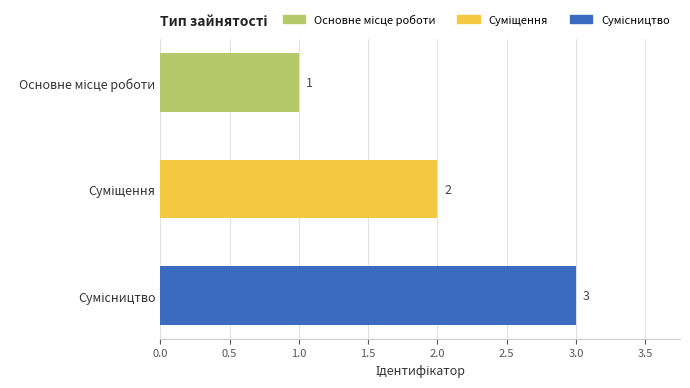

How many values are between 1 and 3?

3